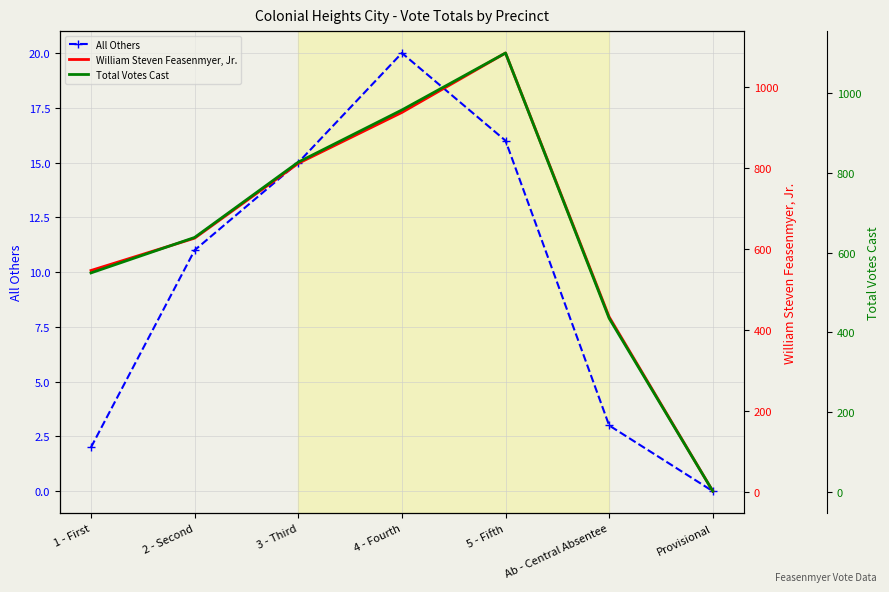

Reading right to left, transcribe all the data shown in this chart.

All Others: 0	3	16	20	15	11	2
William Steven Feasenmyer, Jr.: 1	432	1085	938	812	627	547
Total Votes Cast: 1	435	1101	958	827	638	549